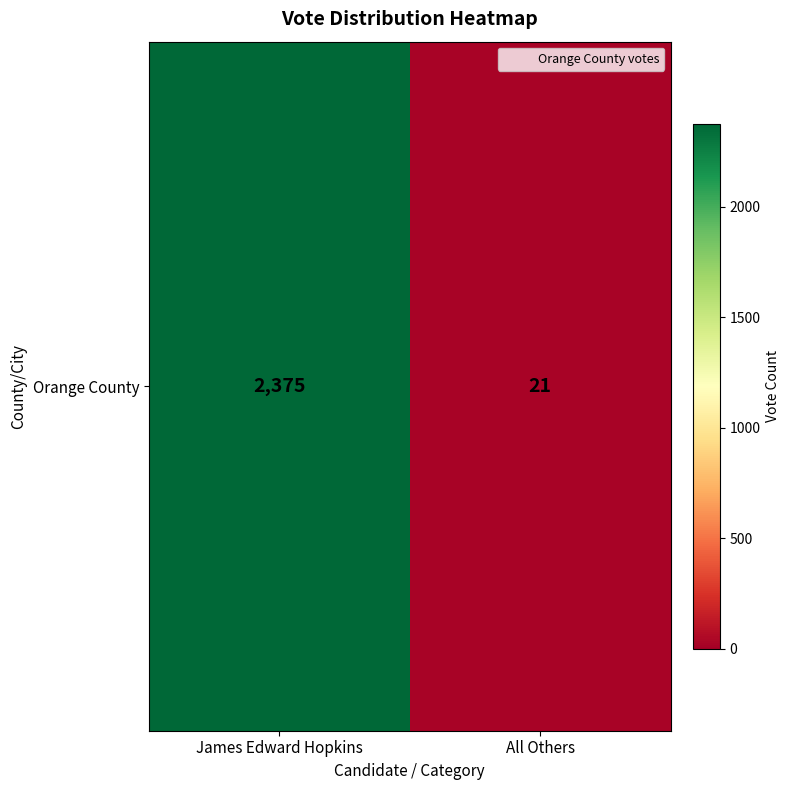

Reading left to right, what are all the values shown in this chart?

2375	21